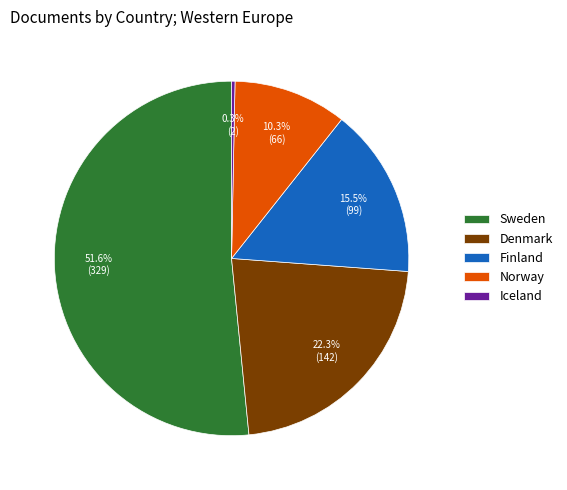

Rank the categories by value from highest to lowest.

Sweden, Denmark, Finland, Norway, Iceland